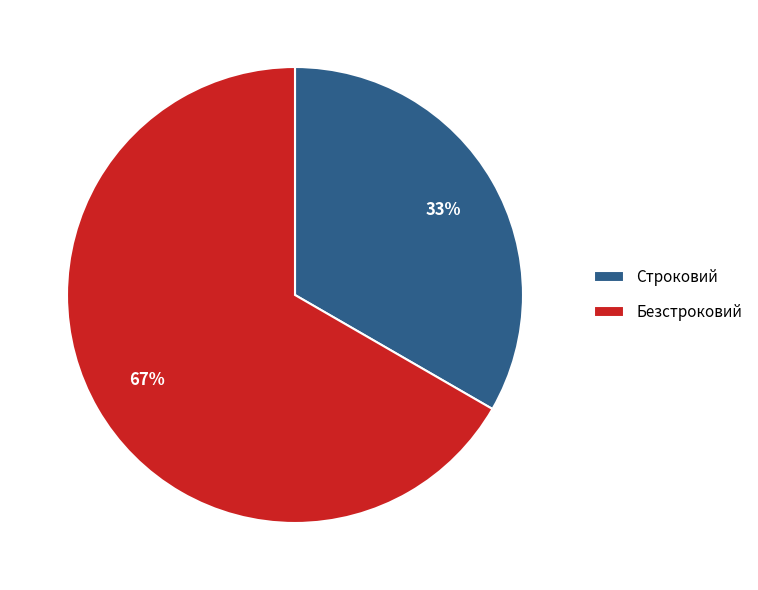

Is there any slice that represents more than half of the pie?

Yes